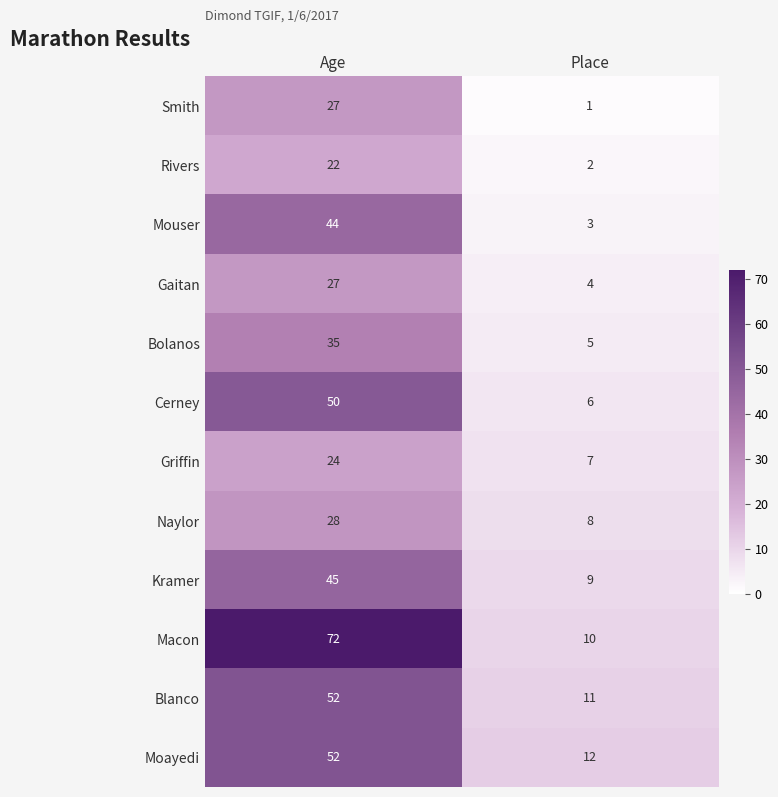

What is the spread (max minus min) of values at Place?

11